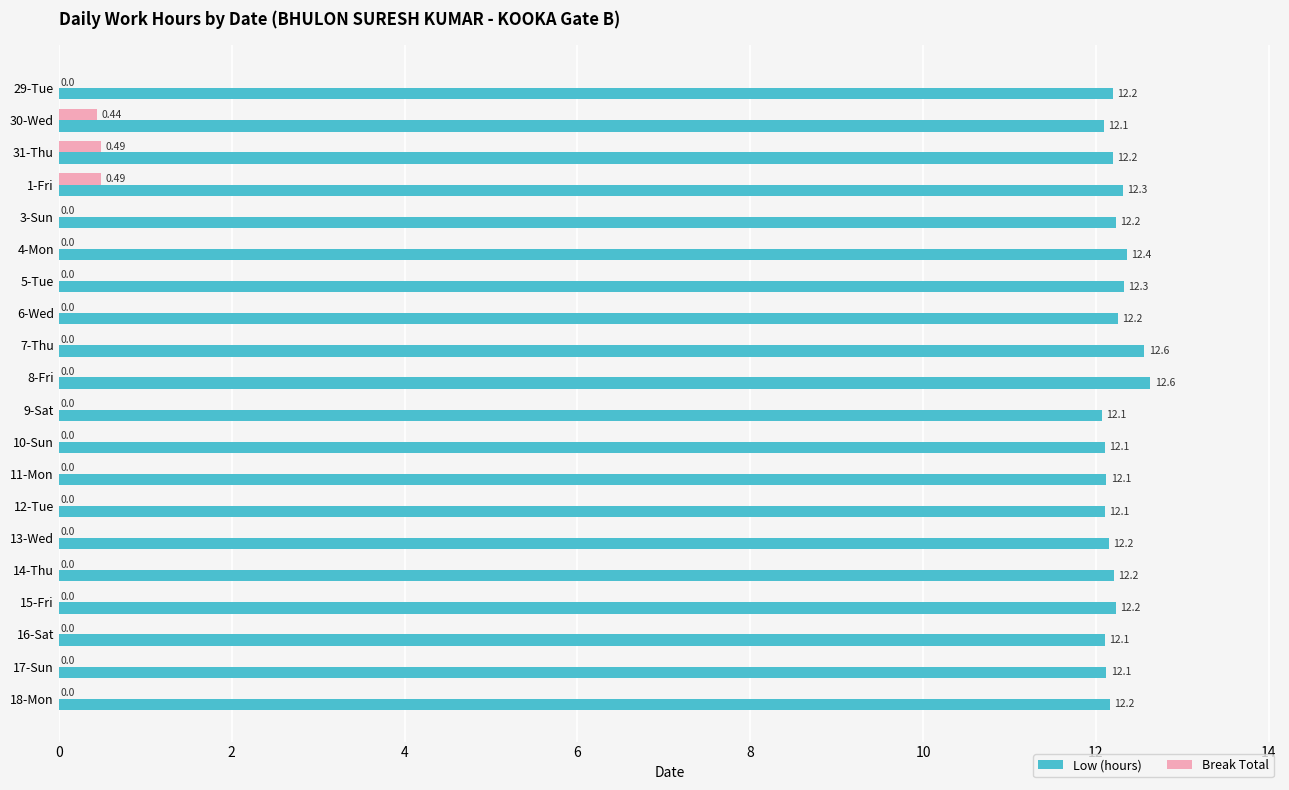

Between 4-Mon and 11-Mon, which series saw the biggest shift?

Low (hours)